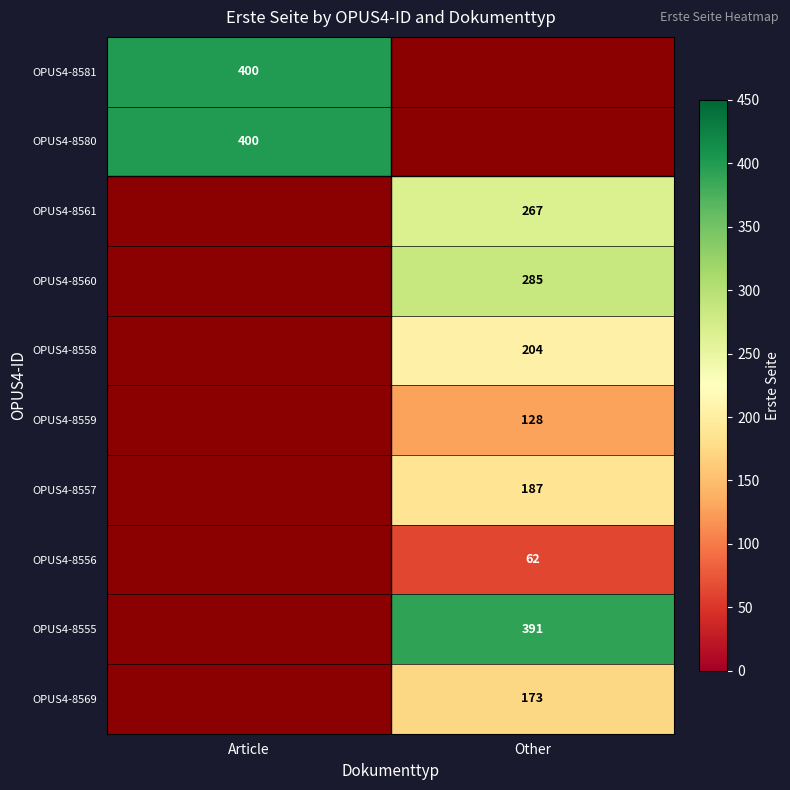

True or false: OPUS4-8560 has a value of 285 at Other.

True